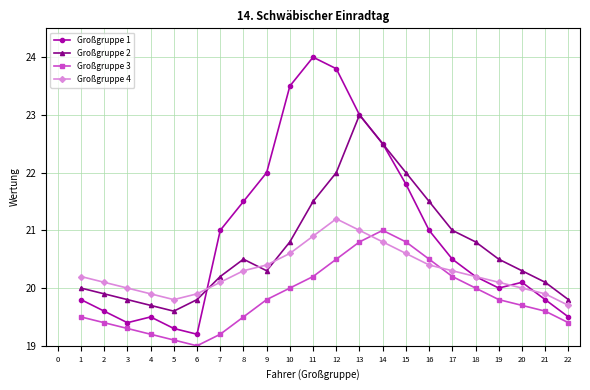

Is the value of Großgruppe 3 at 9 greater than the value of Großgruppe 1 at 10?

No